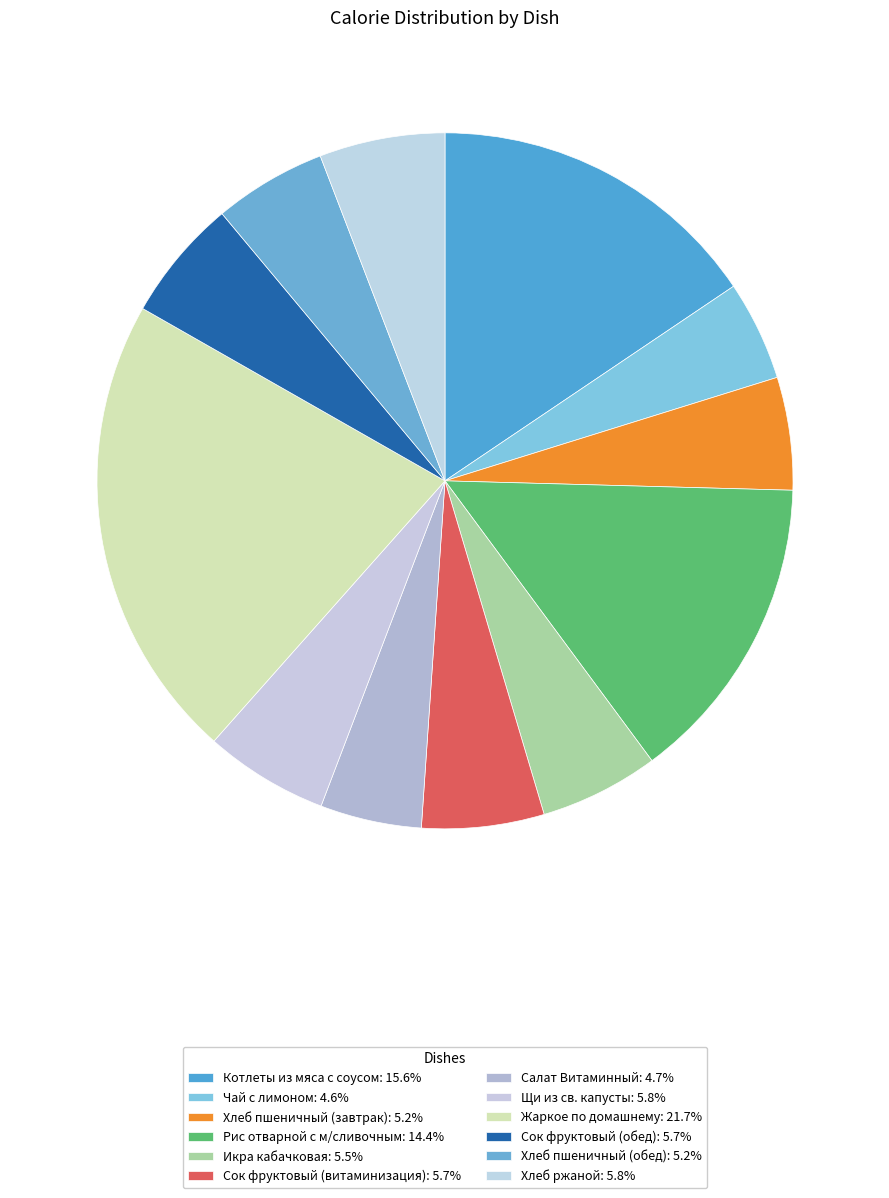

Is it true that Хлеб пшеничный (обед) is 20% of the pie?

False